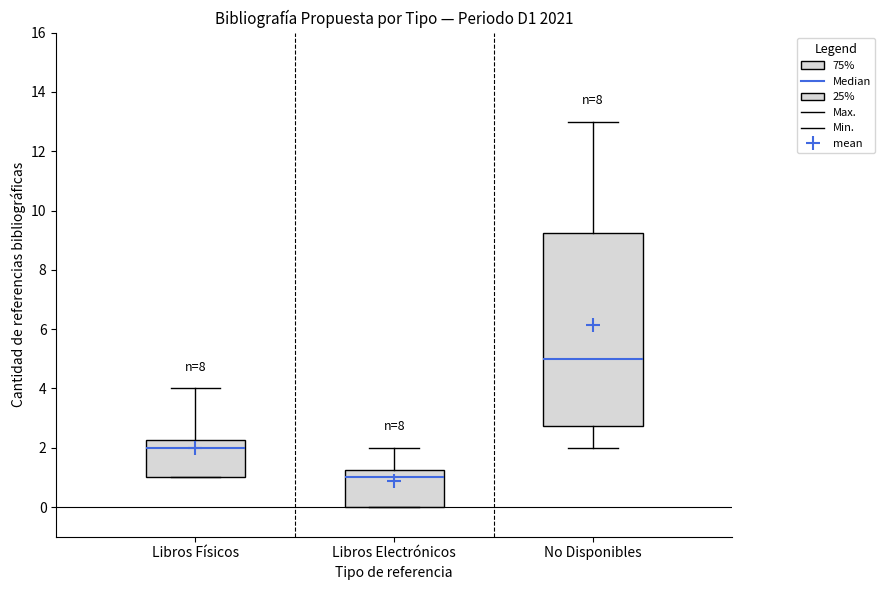

Where is the upper edge of the box for Libros Electrónicos on the y-axis? The values are not printed on the chart, so give them approximately, as read against the axis.

1.2